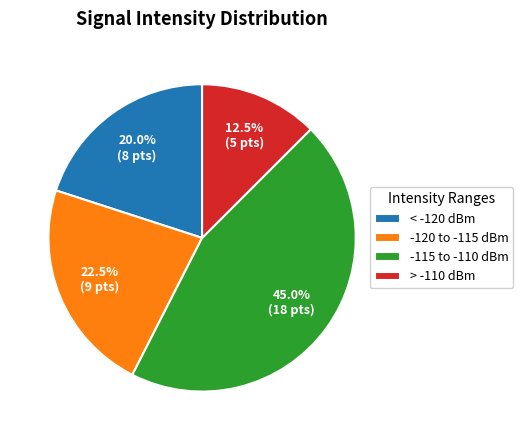

Rank the categories by value from lowest to highest.

> -110 dBm, < -120 dBm, -120 to -115 dBm, -115 to -110 dBm